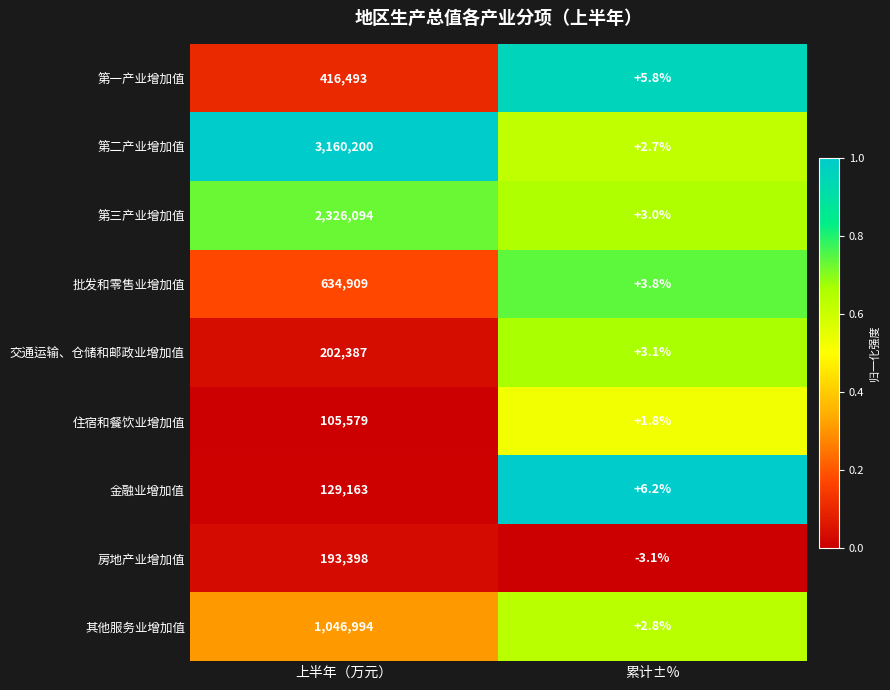

The value of 第三产业增加值 at 累计±% is 3.0. True or false?

True